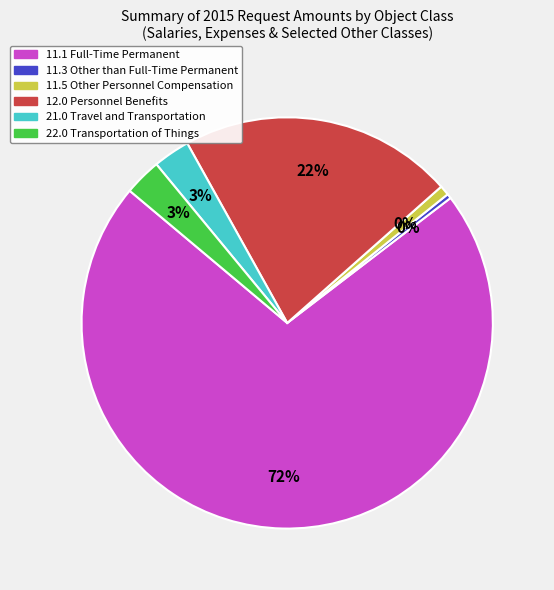

What percentage is NOT represented by 22.0 Transportation of Things?

97.1%